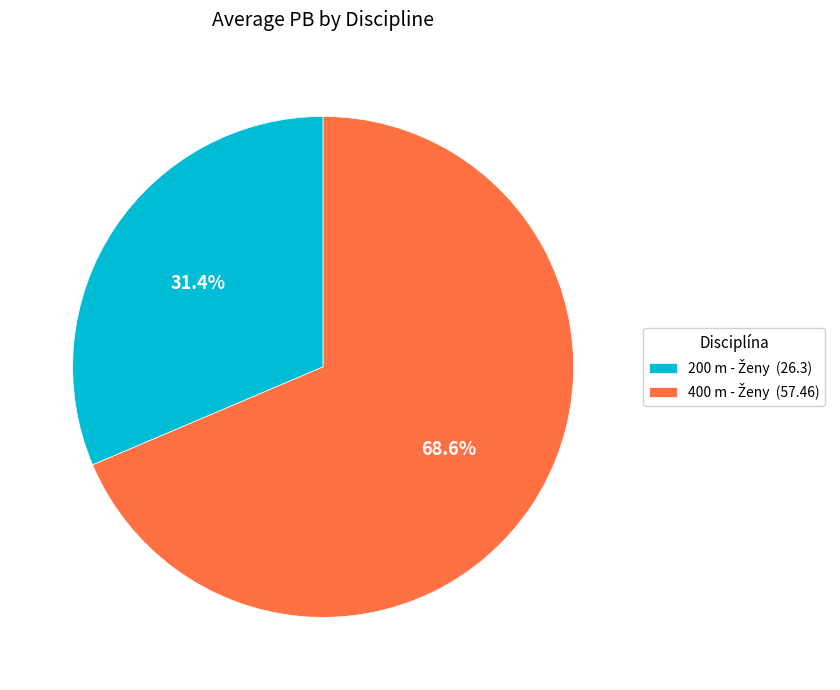

Is there a majority slice in this chart?

Yes